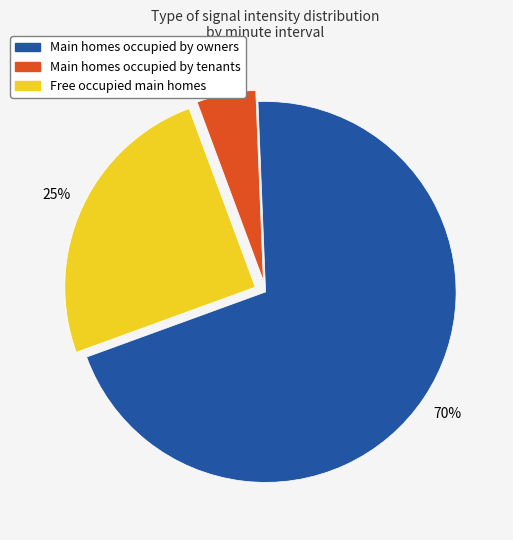

Does any single category account for the majority?

Yes